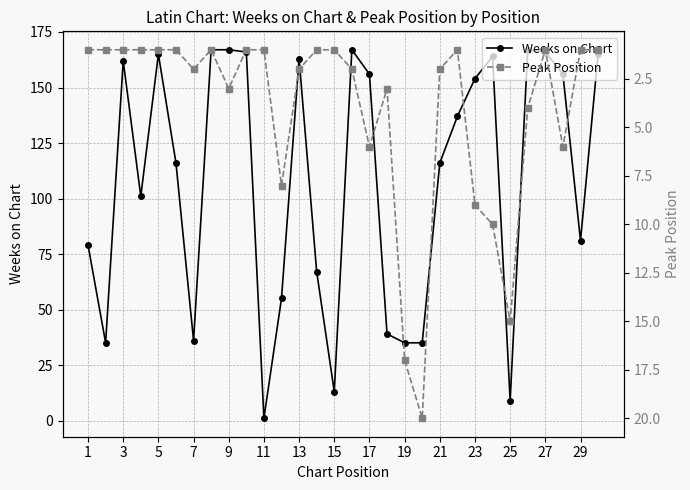

Where is the first local maximum for Weeks on Chart?

3